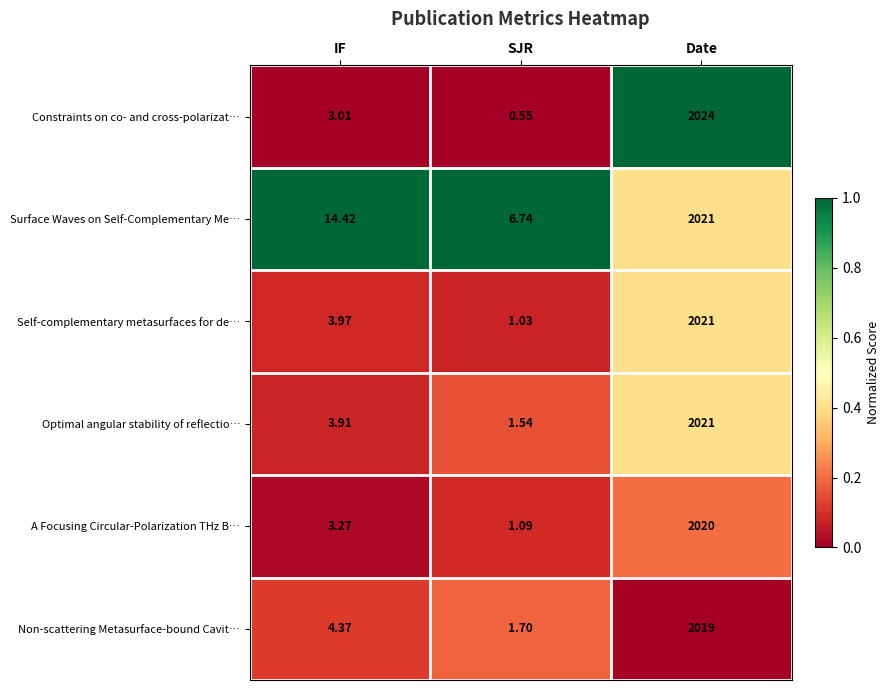

Is the value of Constraints on co- and cross-polarizat… at SJR greater than the value of Self-complementary metasurfaces for de… at IF?

No